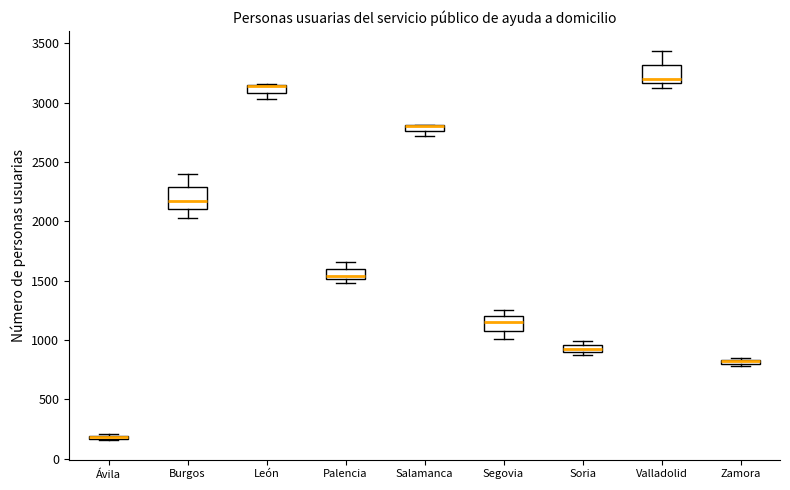

Where does the median line of the box for Valladolid sit on the y-axis? The values are not printed on the chart, so give them approximately, as read against the axis.

3200